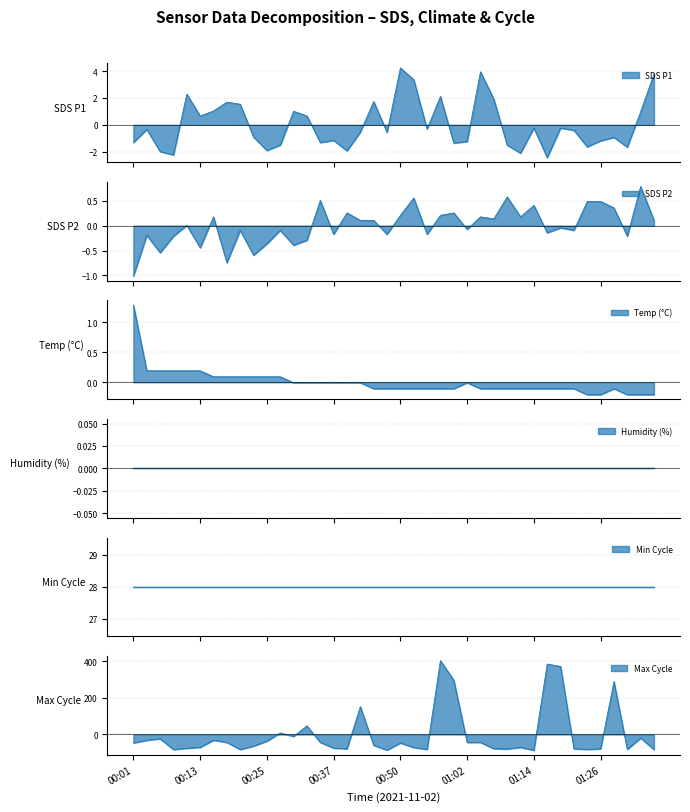

At which label does SDS_P1 reach its minimum?

01:17